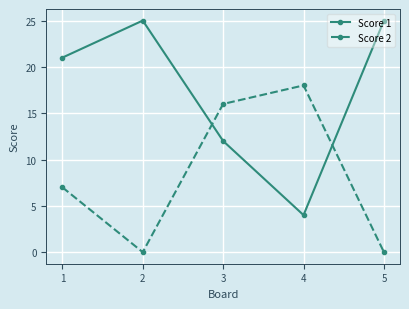

How many times do Score 1 and Score 2 cross each other?

2